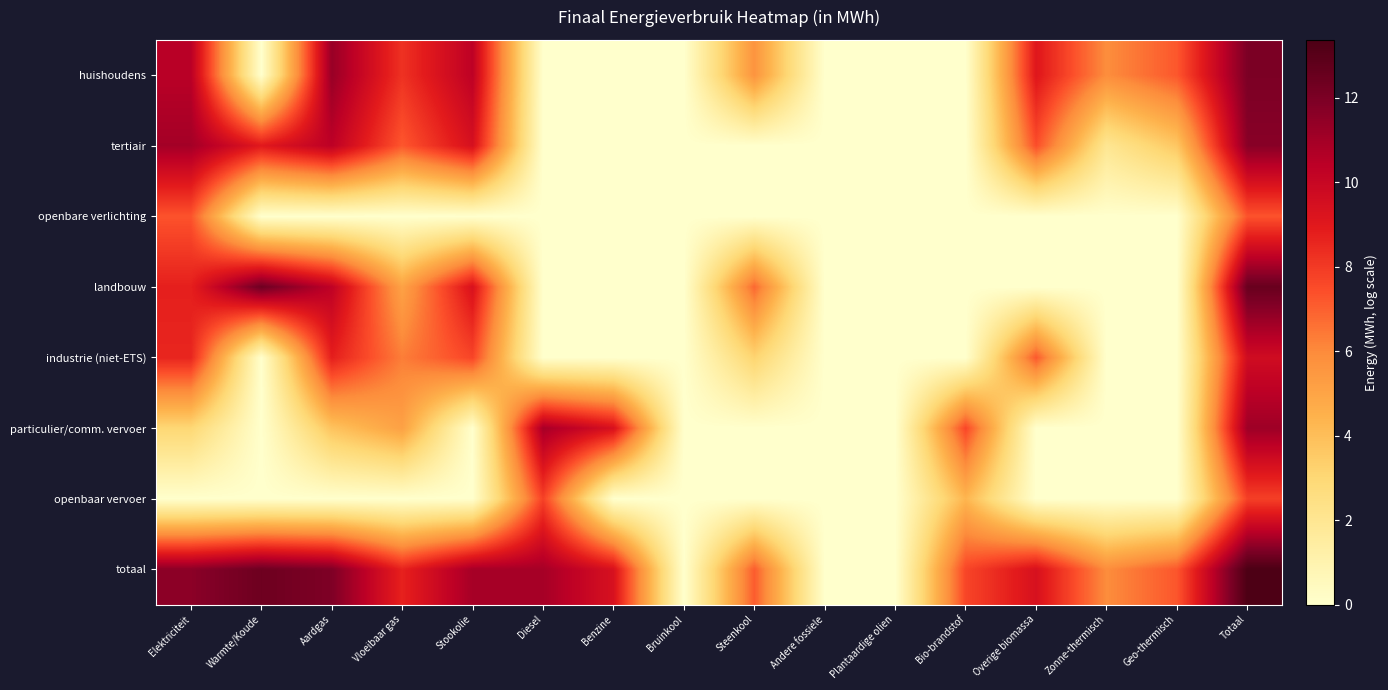

What is the maximum value shown in the chart?

13.4